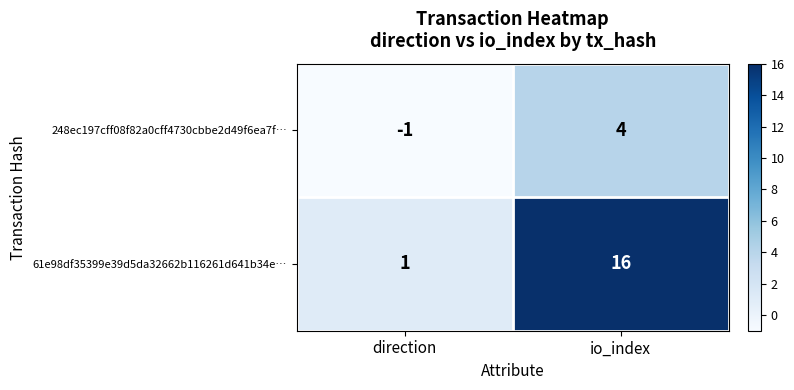

Reading left to right, what are all the values shown in this chart?

248ec197cff08f82a0cff4730cbbe2d49f6ea7f…: -1	4
61e98df35399e39d5da32662b116261d641b34e…: 1	16